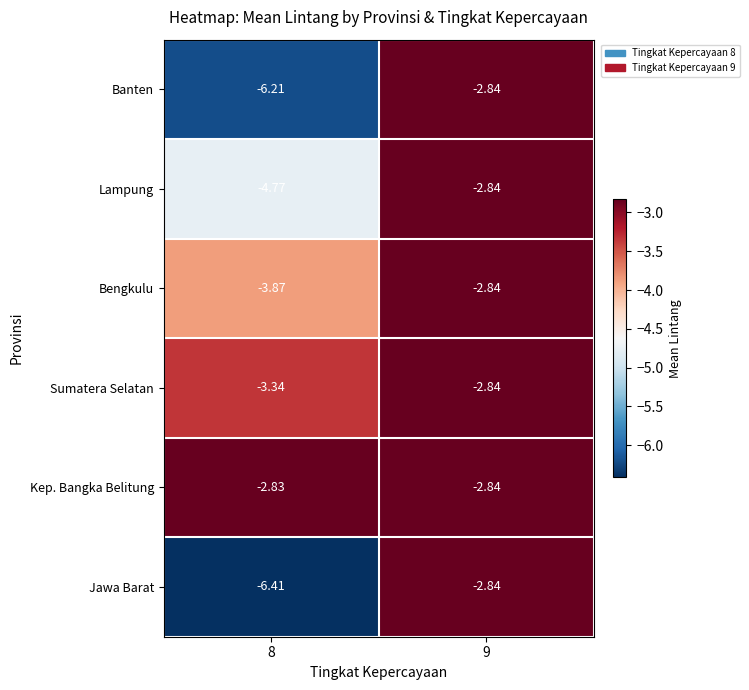

Rank the series at 8 from highest to lowest value.

Kep. Bangka Belitung, Sumatera Selatan, Bengkulu, Lampung, Banten, Jawa Barat